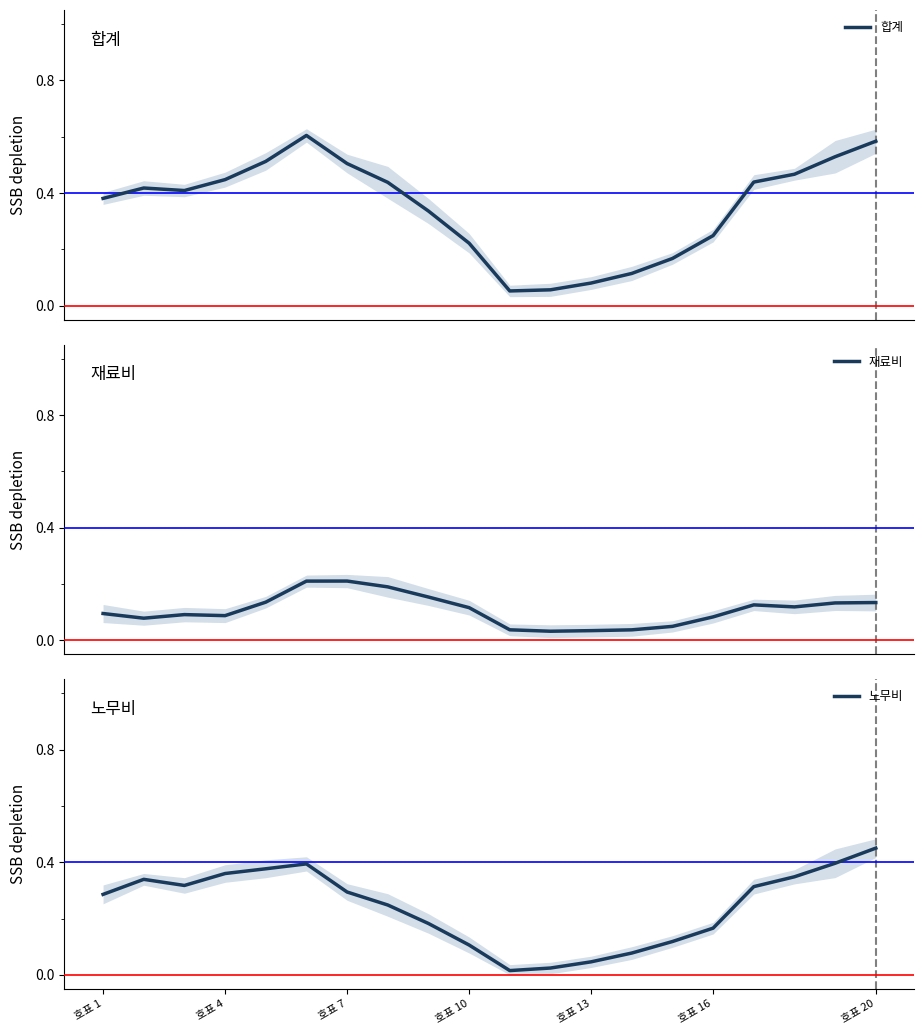

How many intersections are there between 재료비 and 노무비?

2